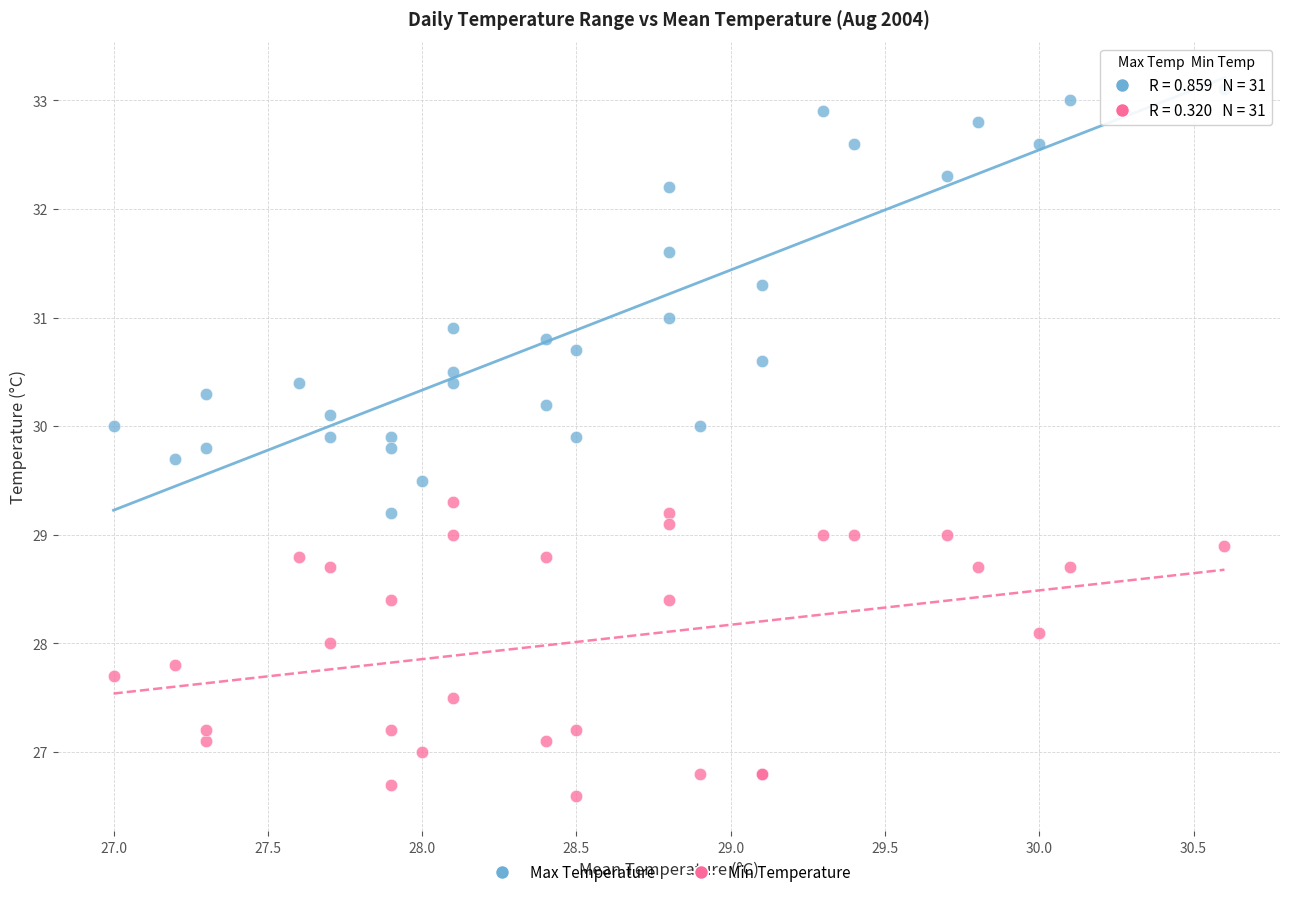

Which series reaches the minimum Y coordinate?

Min Temperature